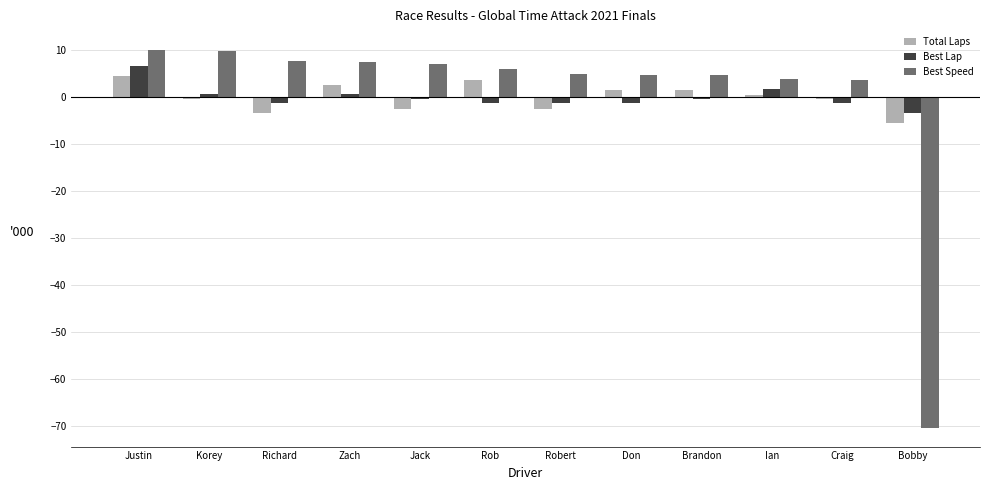

Are the bars grouped side by side (vs. stacked)?

Yes